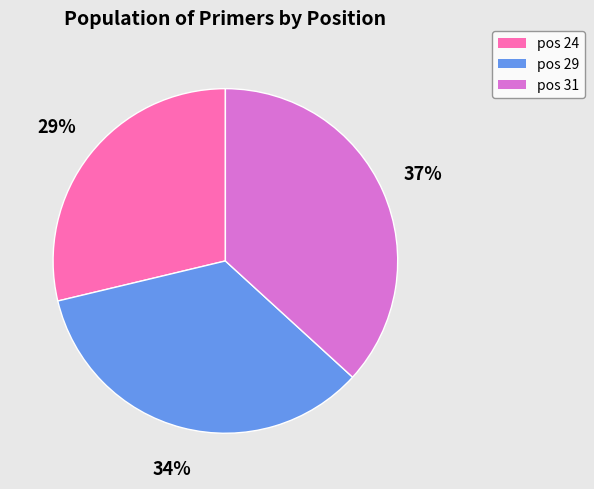

Is there any slice that represents more than half of the pie?

No